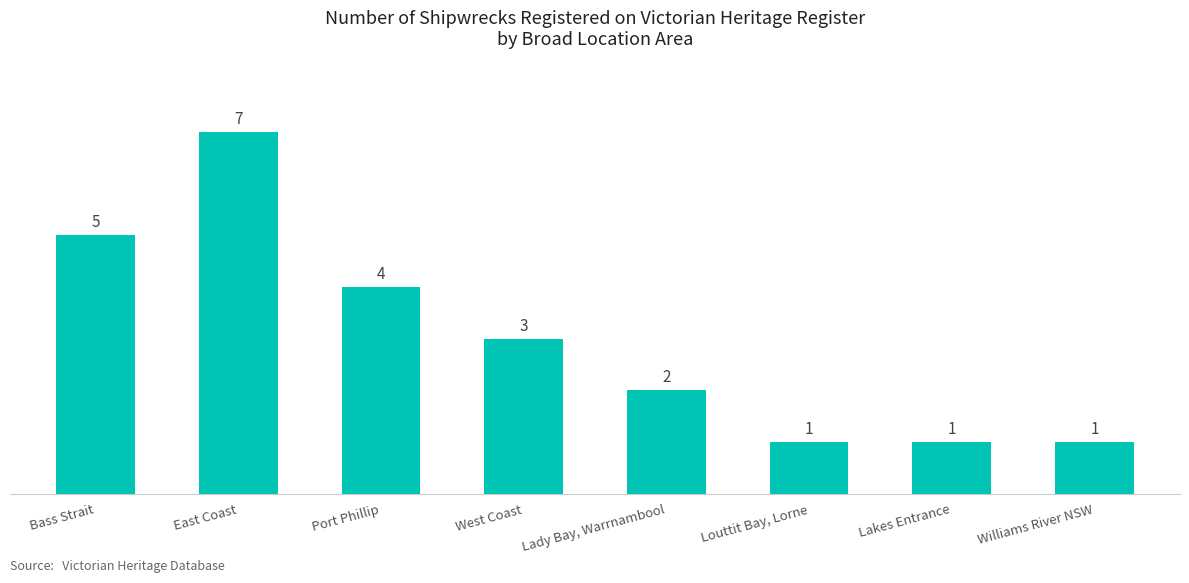

Are the bars grouped side by side (vs. stacked)?

No